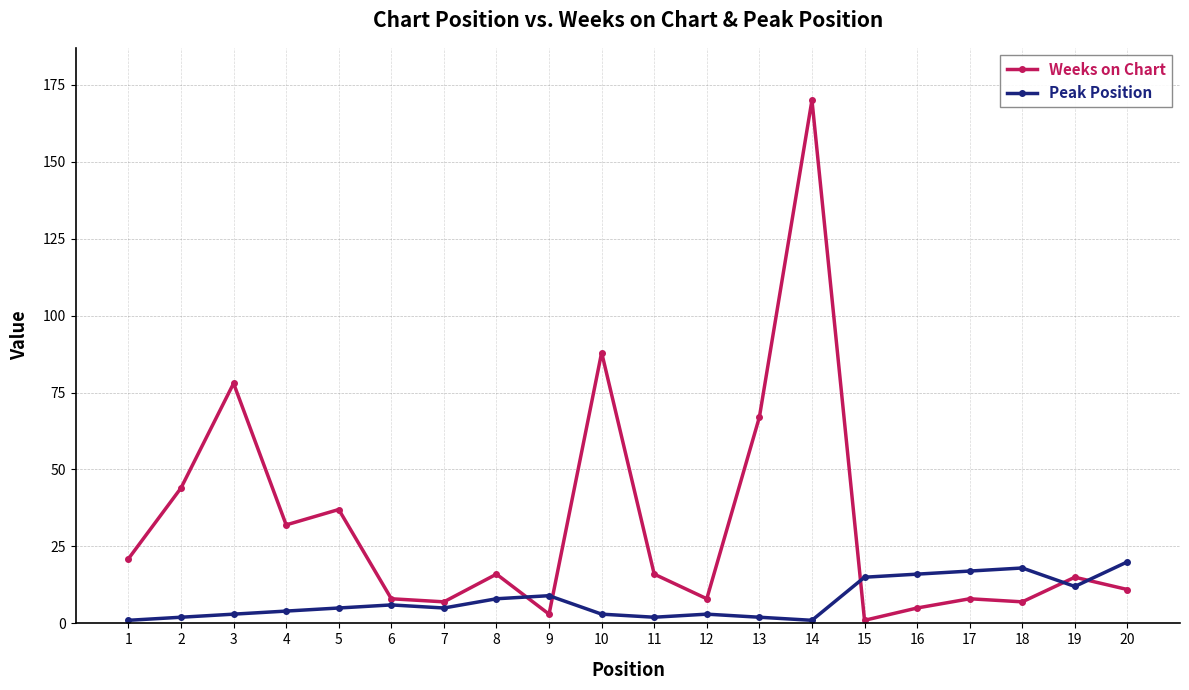

List the series in order of their peak value, lowest first.

Peak Position, Weeks on Chart